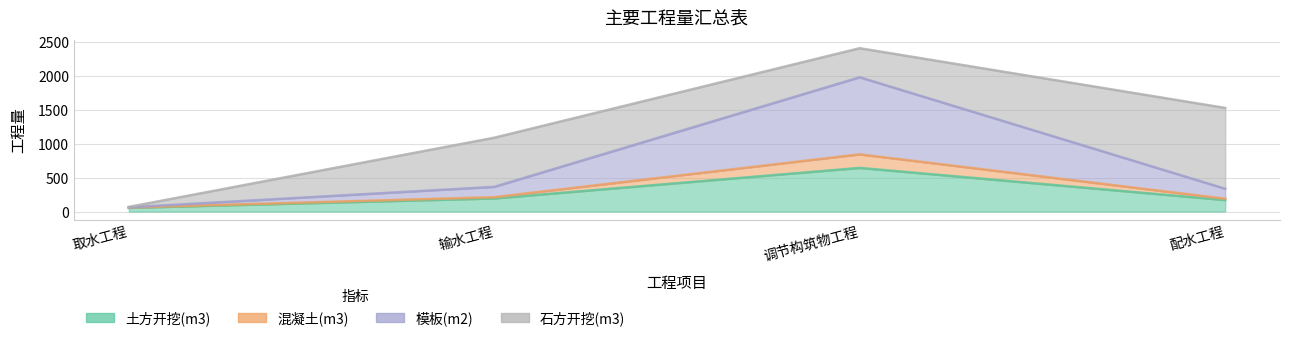

What is the label of the 3rd point from the right?

输水工程